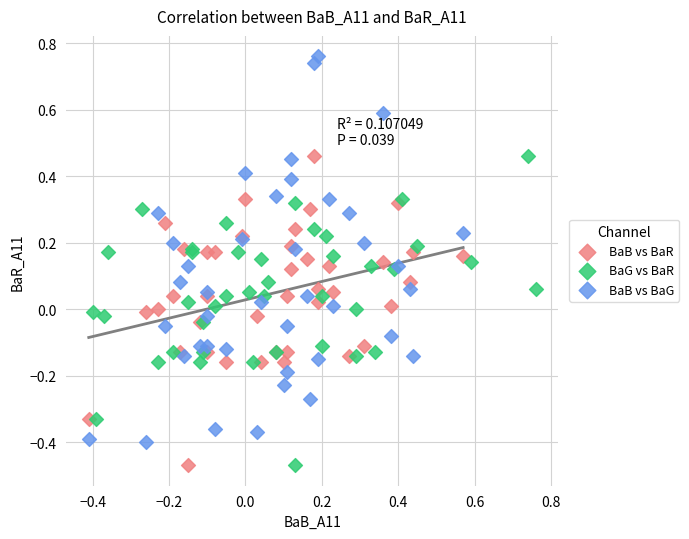

Which series has the largest Y range (max minus min)?

BaB vs BaG